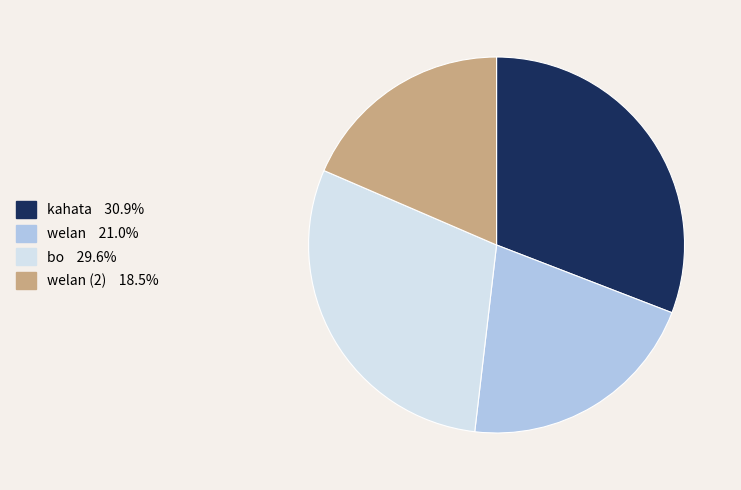

Does any single category account for the majority?

No